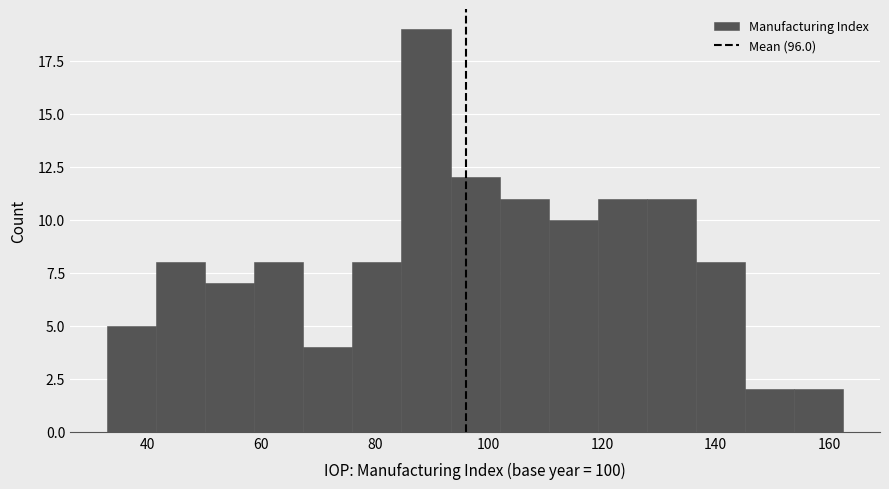

Reading left to right, list every bar in this chart as the range it spans on the x-axis followed by its height. Neither the bar edges nor the heights are printed on the chart, so give them approximately, as read against the axes.

32 to 42: 5
42 to 50: 8
50 to 58: 7
58 to 68: 8
68 to 76: 4
76 to 84: 8
84 to 94: 19
94 to 102: 12
102 to 110: 11
110 to 120: 10
120 to 128: 11
128 to 136: 11
136 to 146: 8
146 to 154: 2
154 to 162: 2